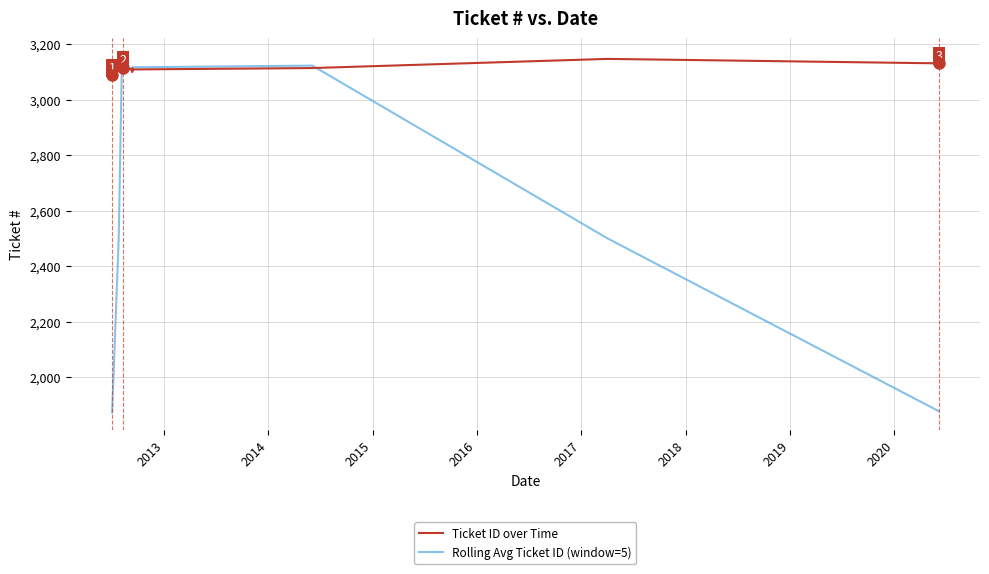

Which series ends up on top after the final intersection of Rolling Avg Ticket ID (window=5) and Ticket ID over Time?

Ticket ID over Time